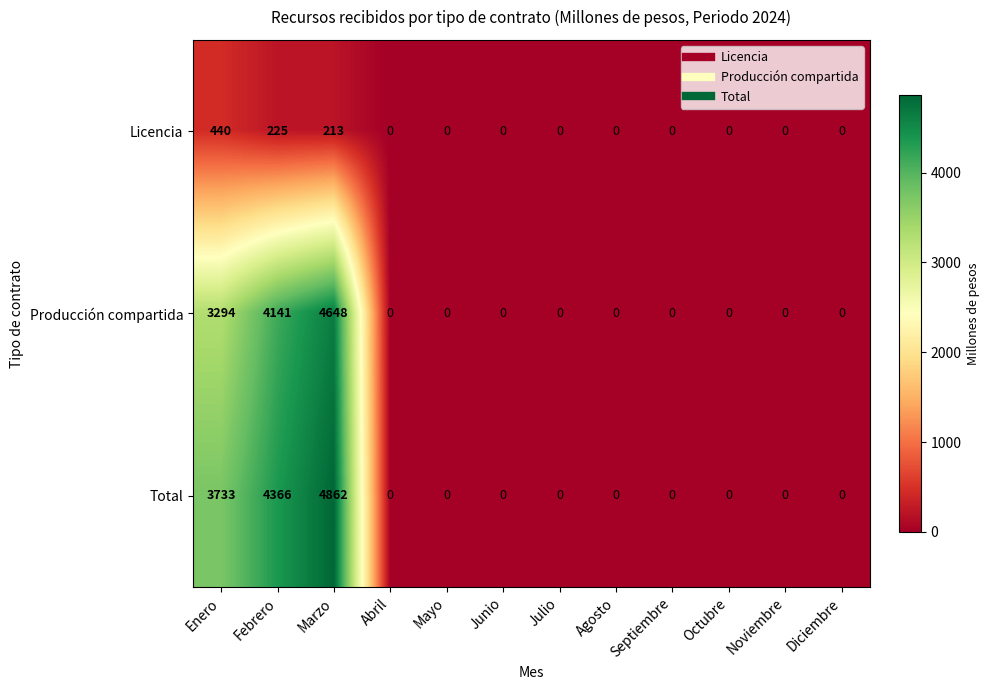

Which series has the widest spread of values?

Total